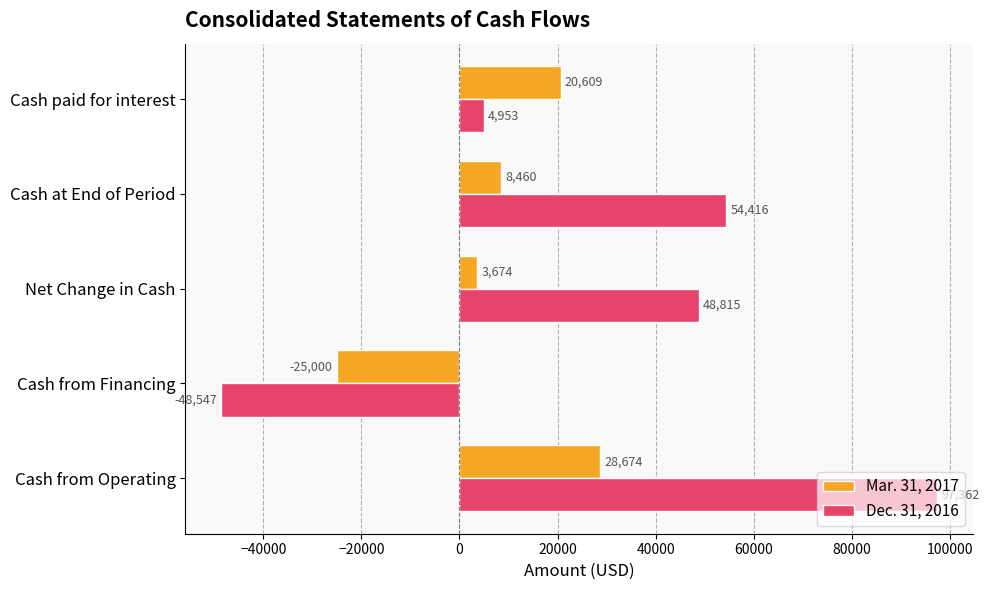

How many values in Dec. 31, 2016 are above zero?

4